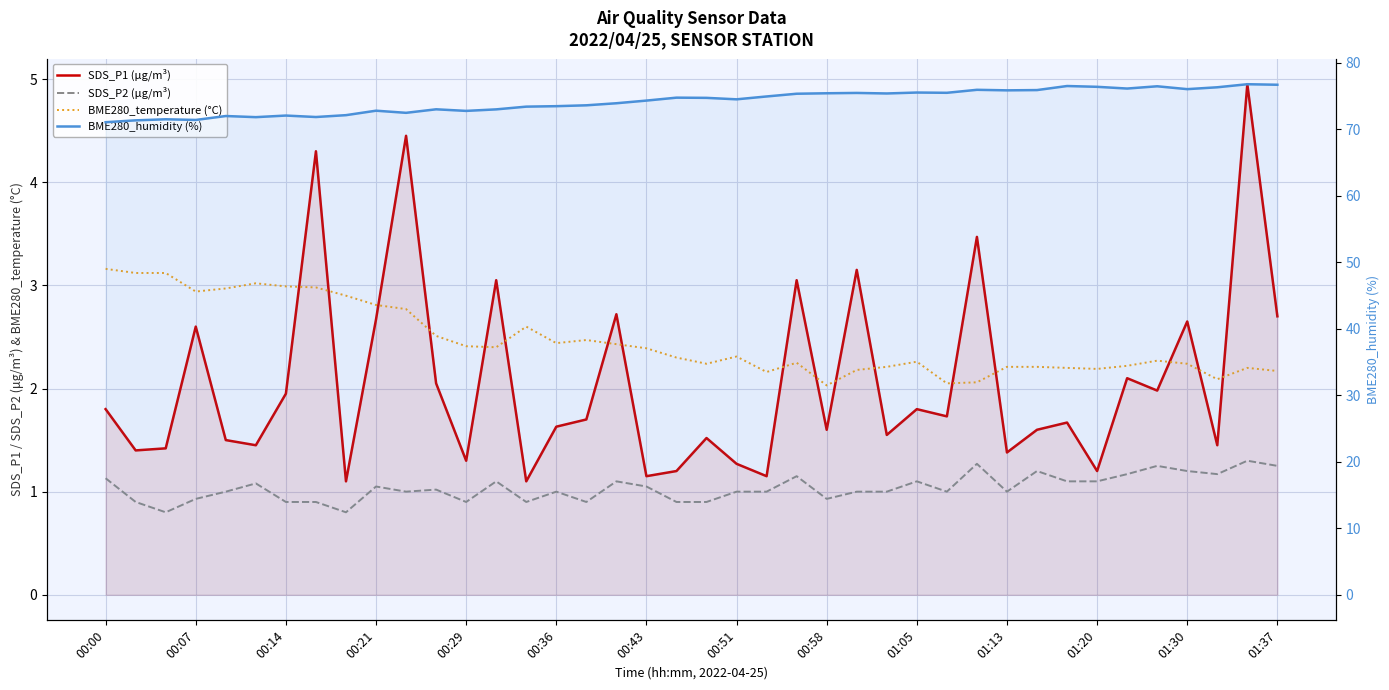

Which has a higher value, 39 or 31?

39